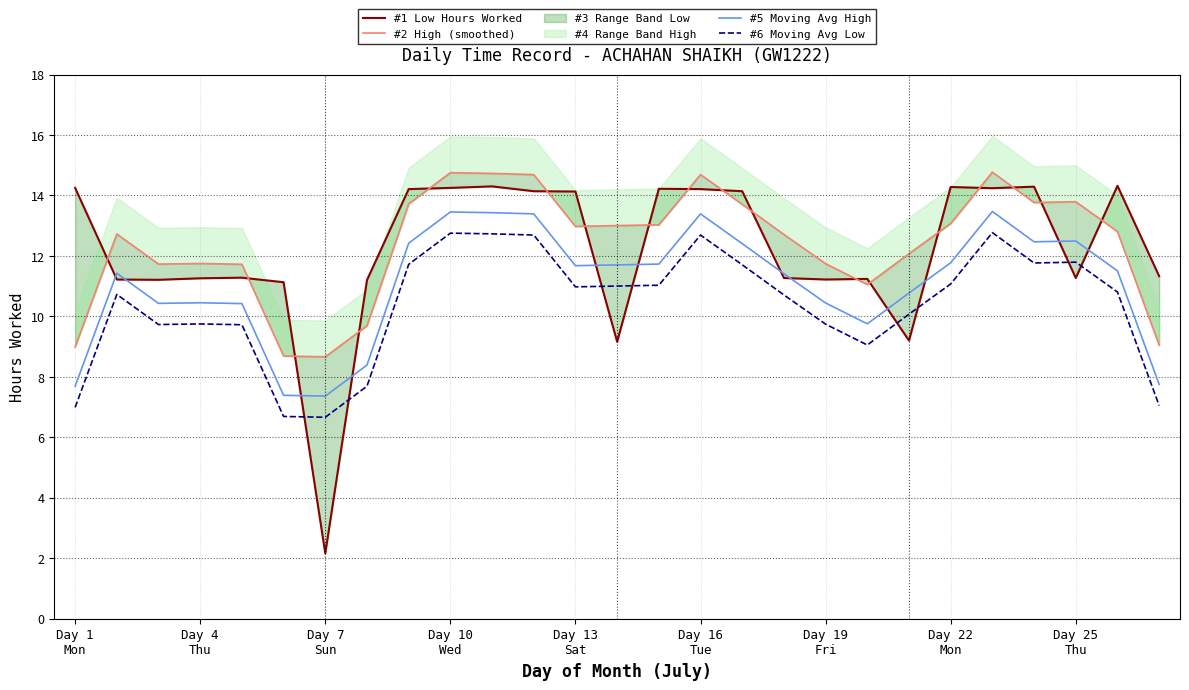

How many data points in #5 Moving Avg High are less than 11?

11